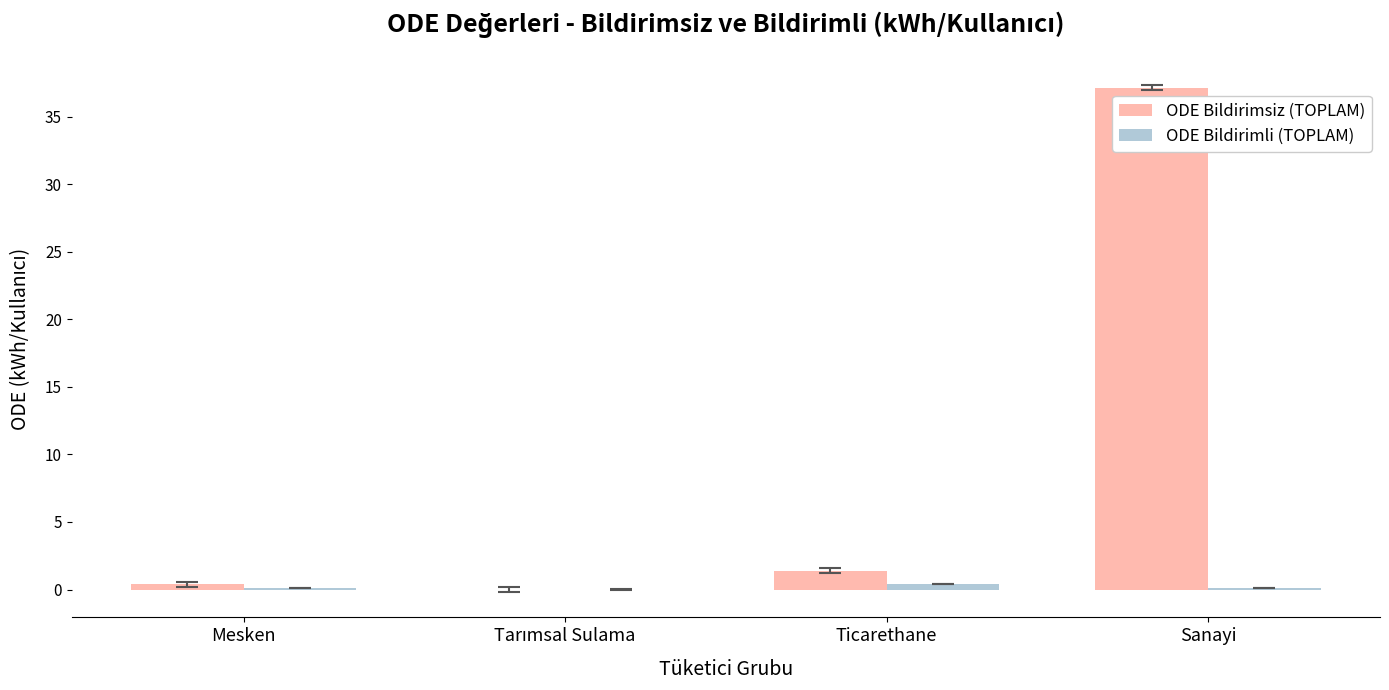

At which label is ODE Bildirimsiz (TOPLAM) closest to 18?

Ticarethane